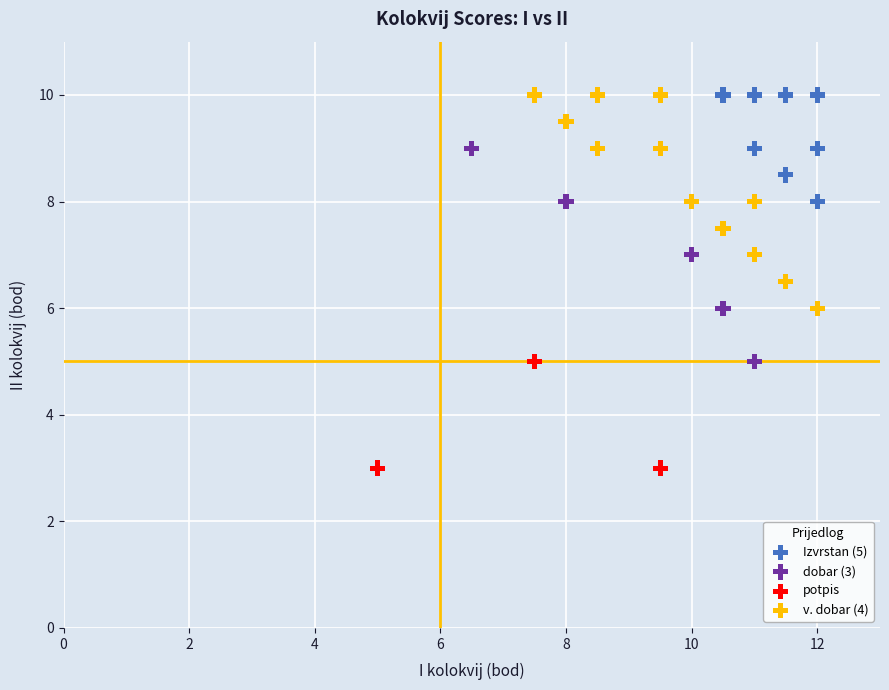

Which series reaches the minimum Y coordinate?

potpis